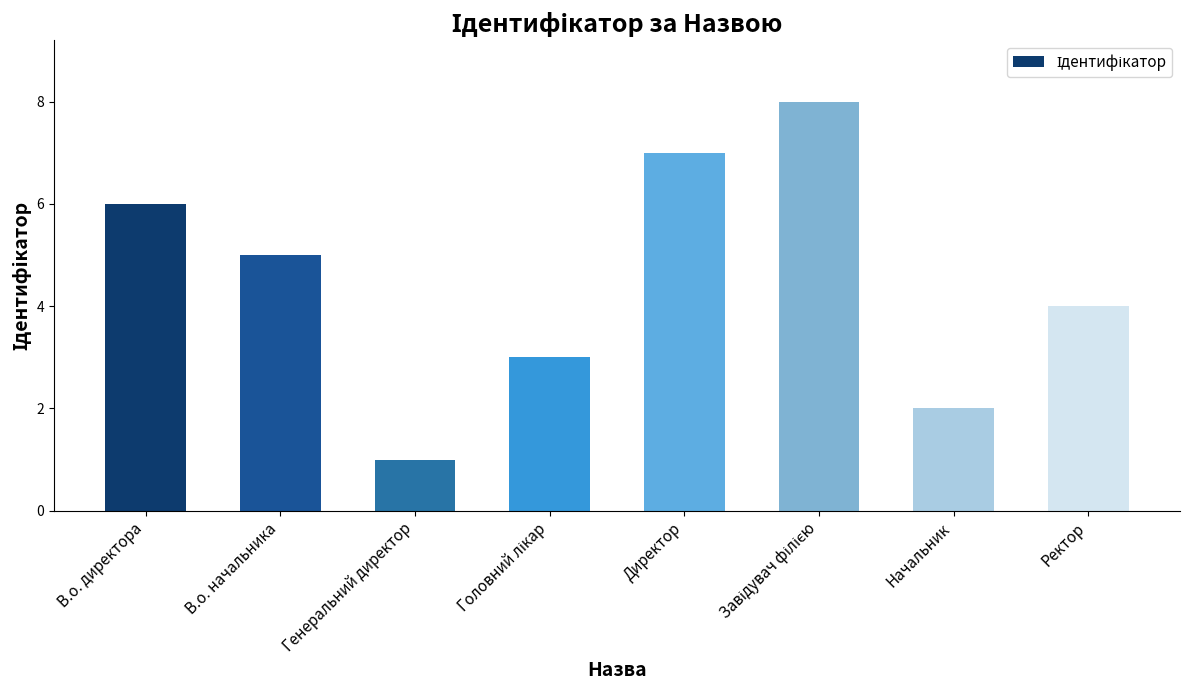

What is the smallest value displayed?

1